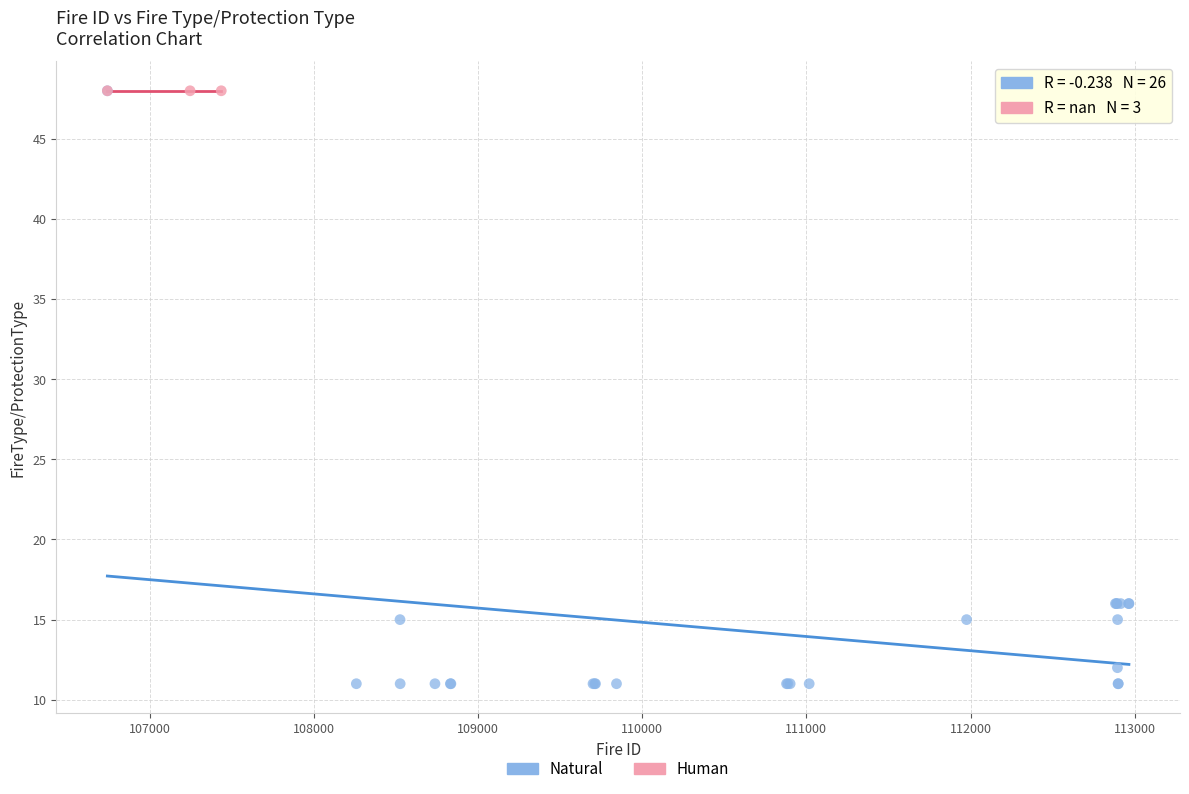

Which series reaches the minimum Y coordinate?

Natural